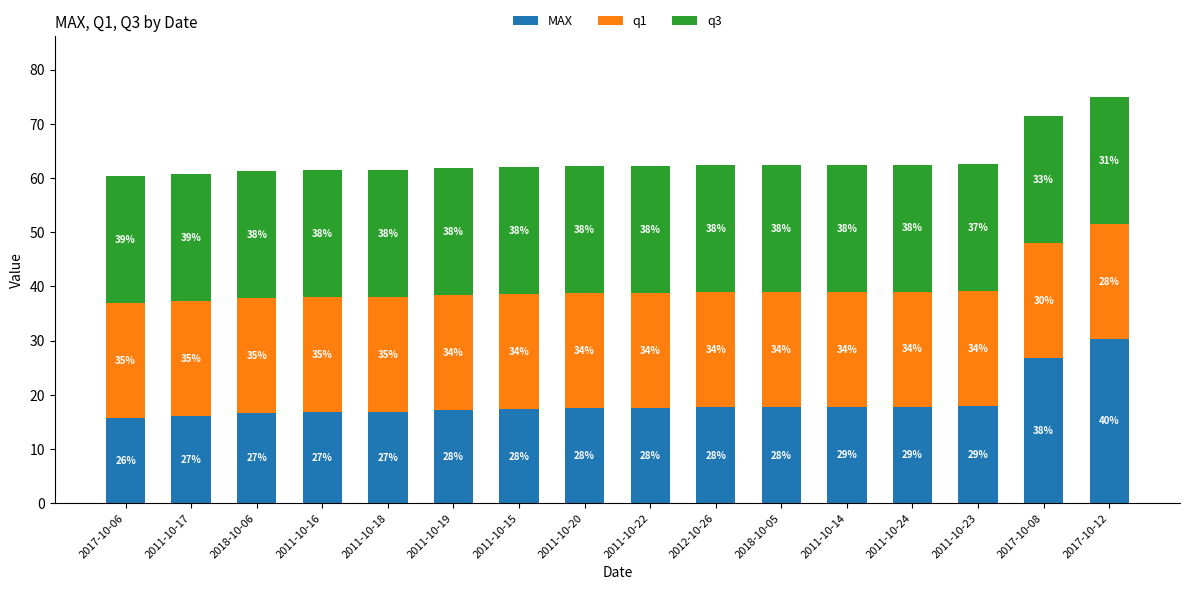

Does the chart contain stacked bars?

Yes